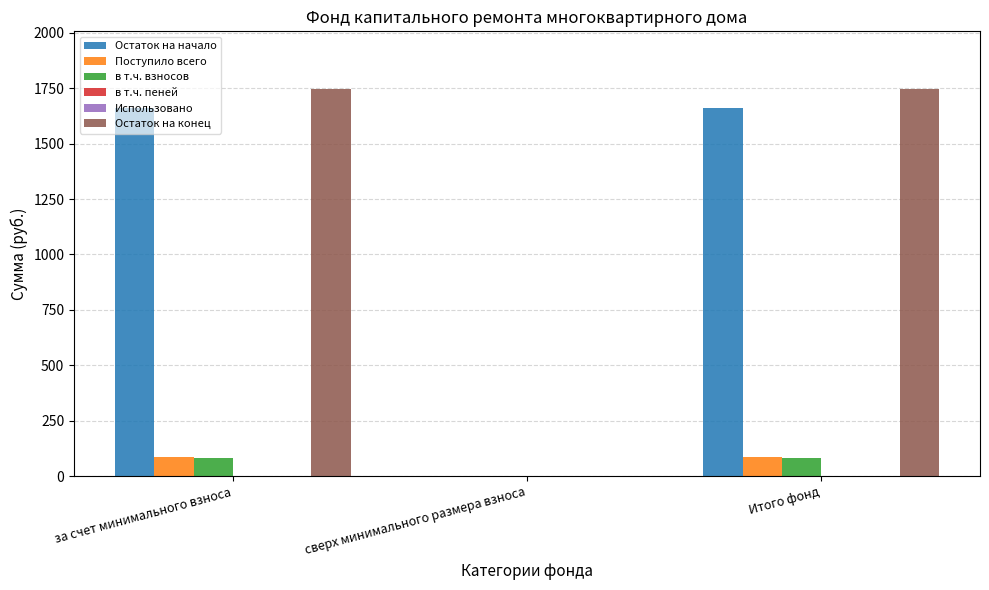

What is the sum of all в т.ч. взносов values?

165.4